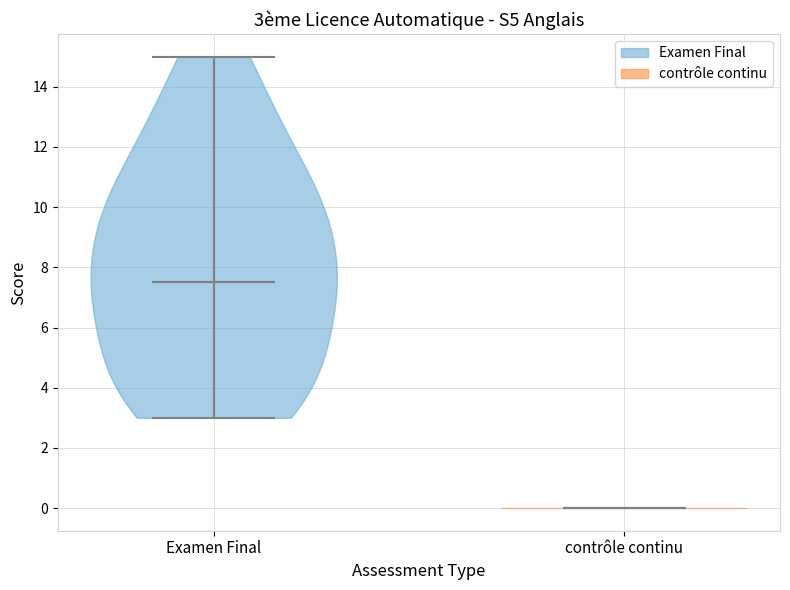

Which violin has the lowest median line?

contrôle continu